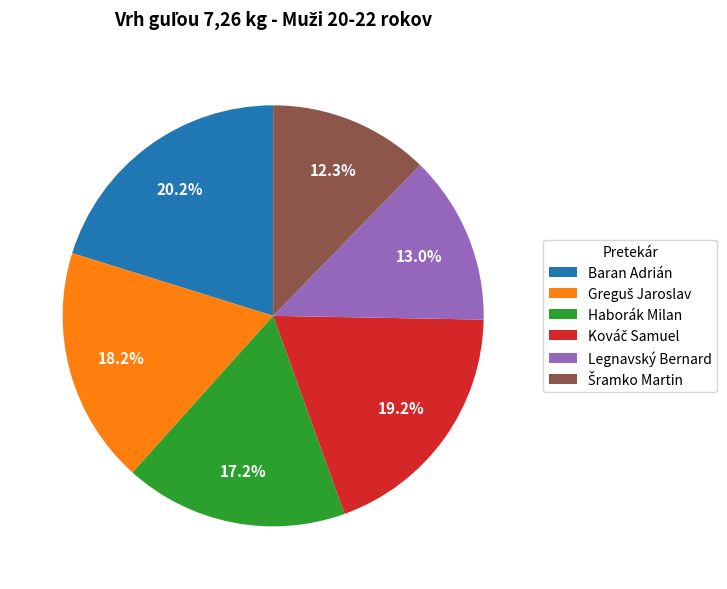

Which has a higher value, Haborák Milan or Baran Adrián?

Baran Adrián